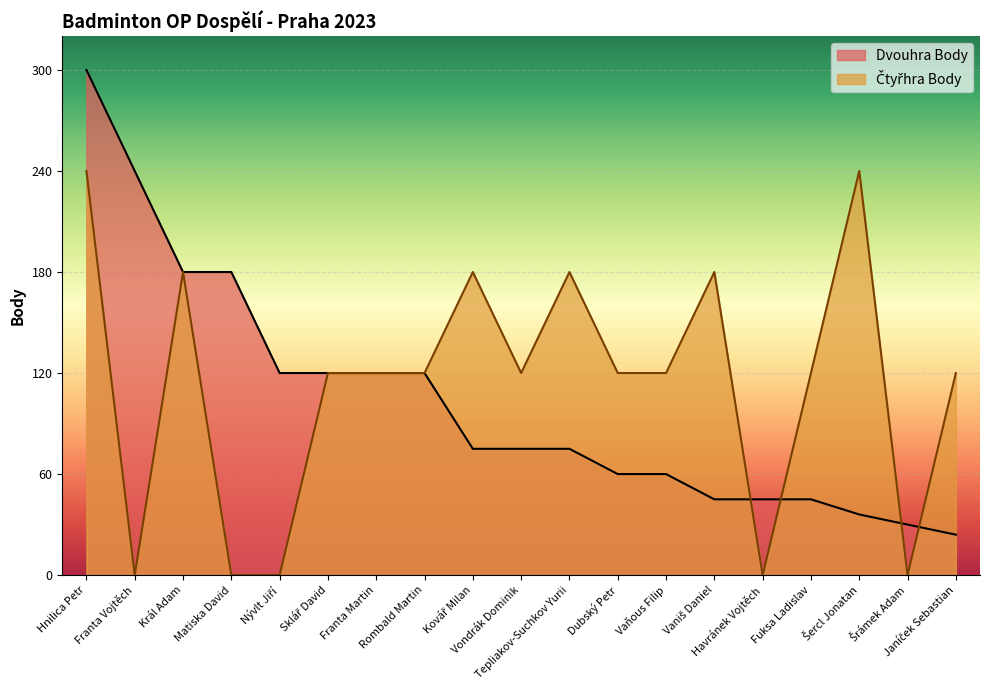

What is the average value of the Čtyřhra Body series?

114